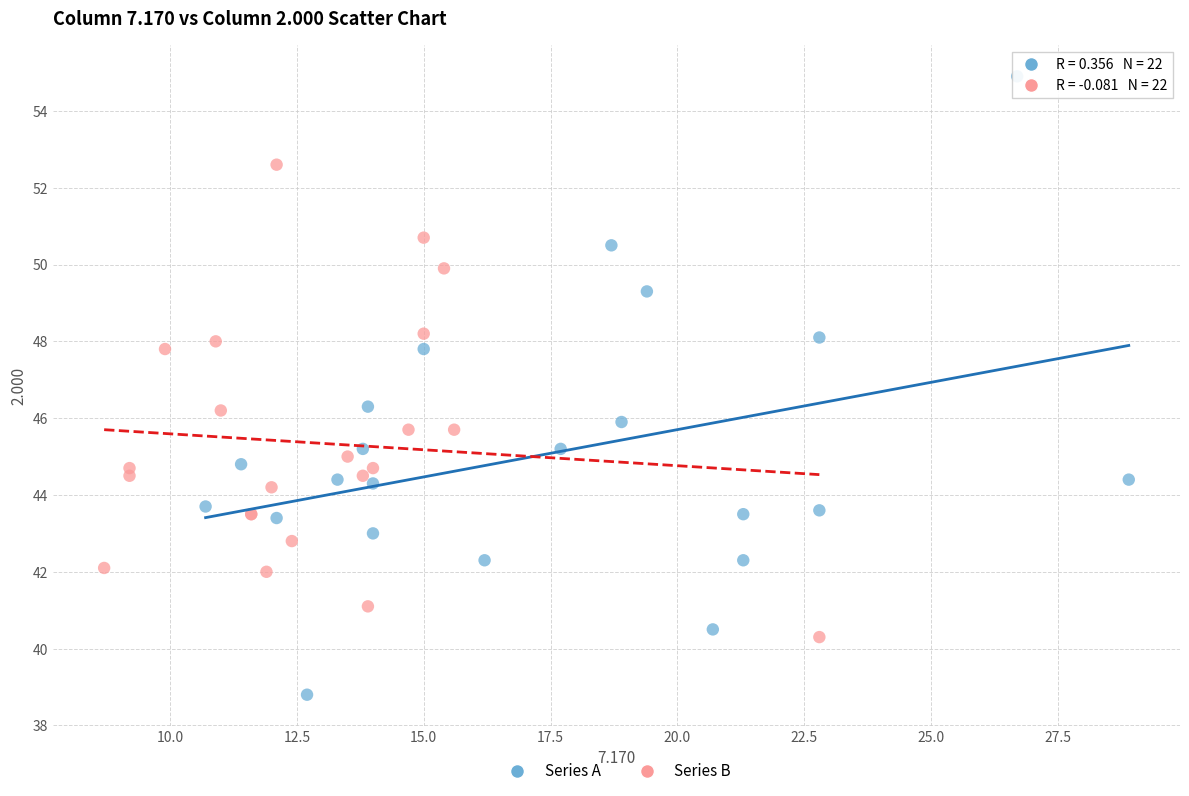

Which series has the widest spread of Y values?

Series A